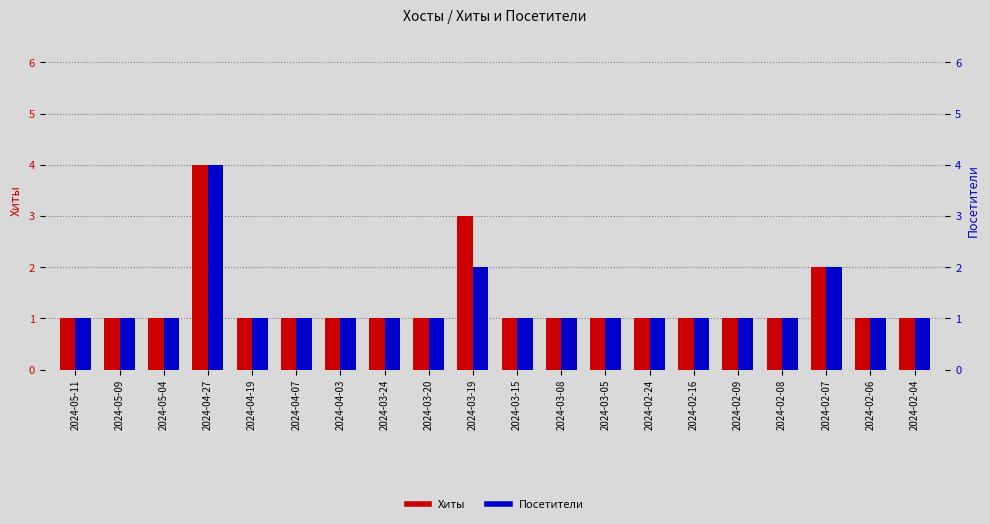

Which series has the largest range (max minus min)?

Хиты